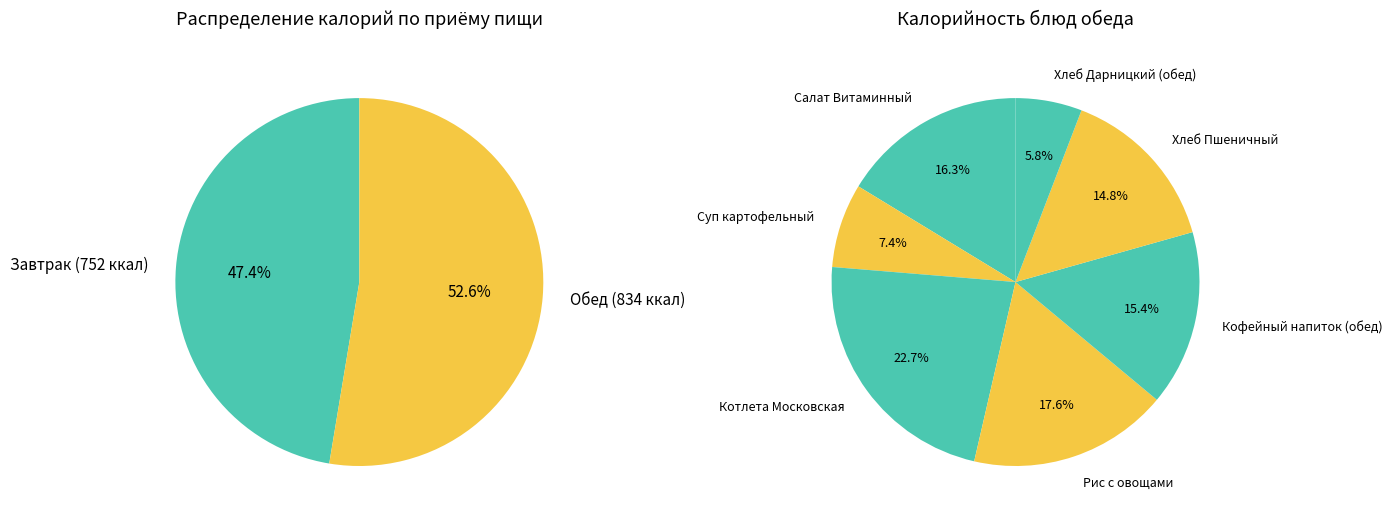

True or false: Хлеб Дарницкий (обед) accounts for 3% of the total.

True